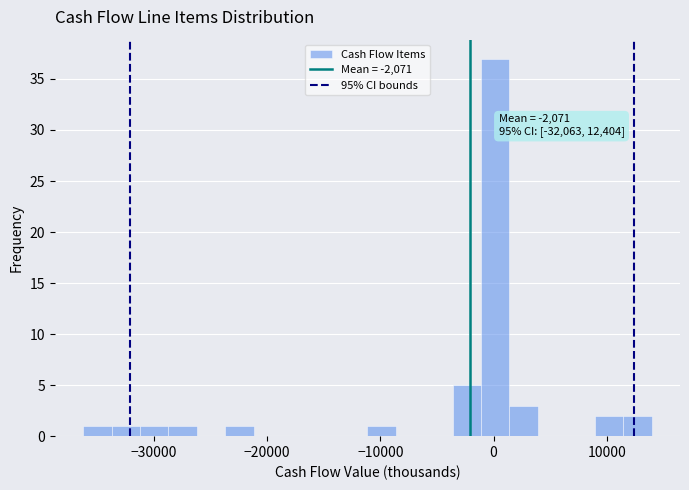

Around what value on the x-axis is the tallest bar? Give the approximate position of its centre, as read against the axis.

0